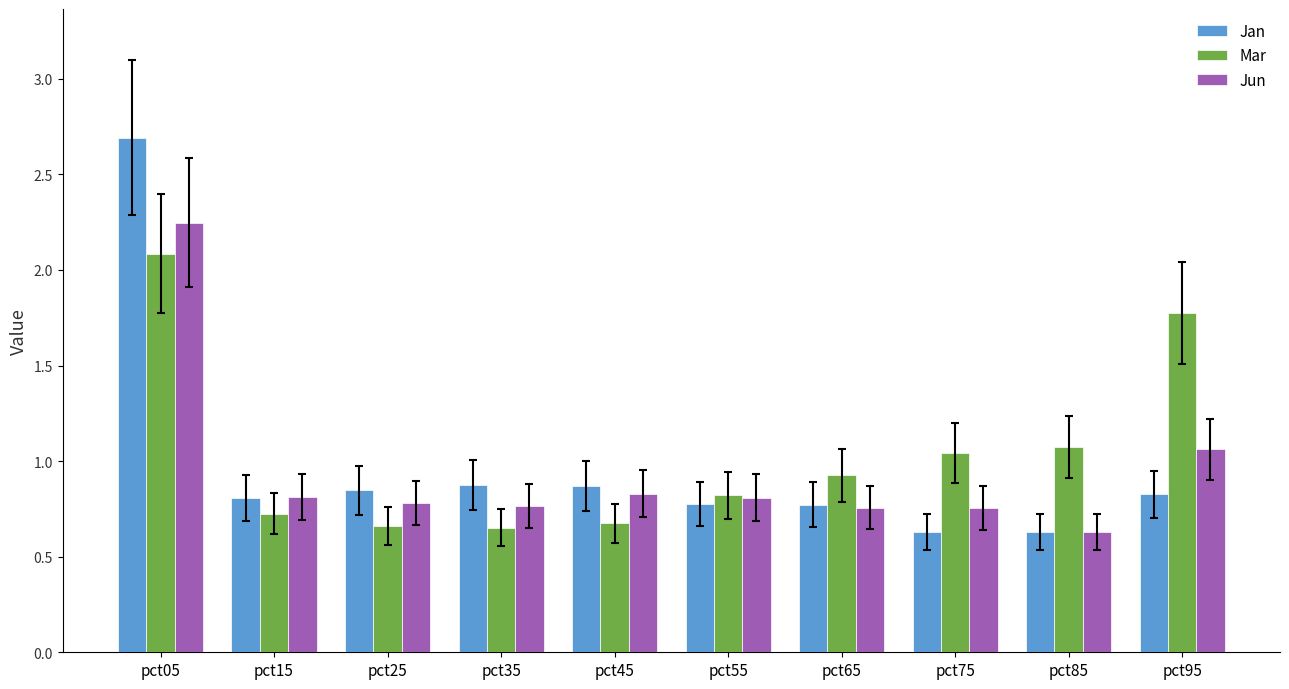

Which category has the highest value in the Jun series?

pct05